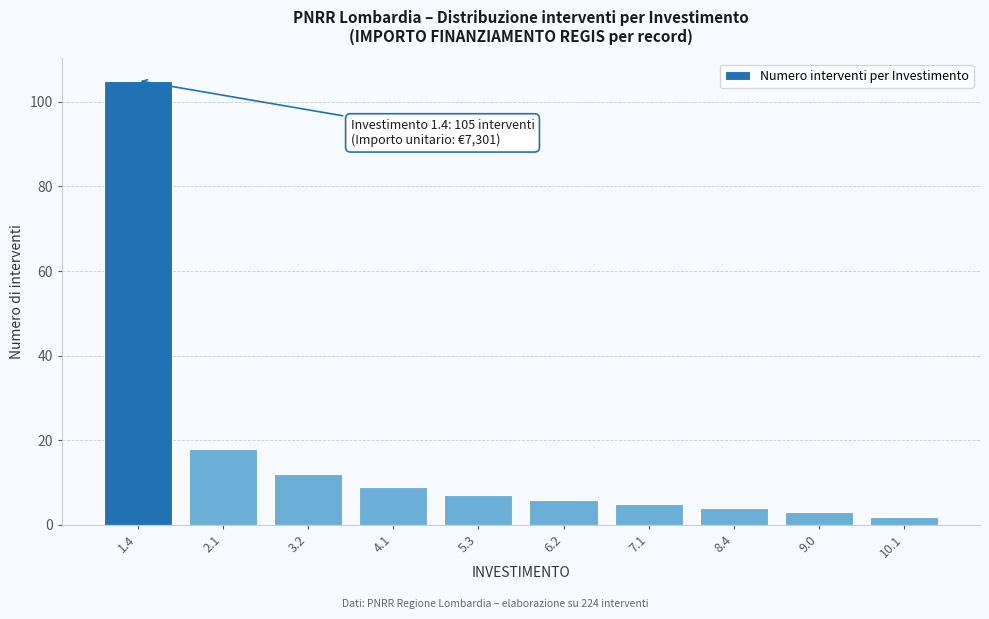

Reading right to left, transcribe all the data shown in this chart.

10.1=2	9.0=3	8.4=4	7.1=5	6.2=6	5.3=7	4.1=9	3.2=12	2.1=18	1.4=105